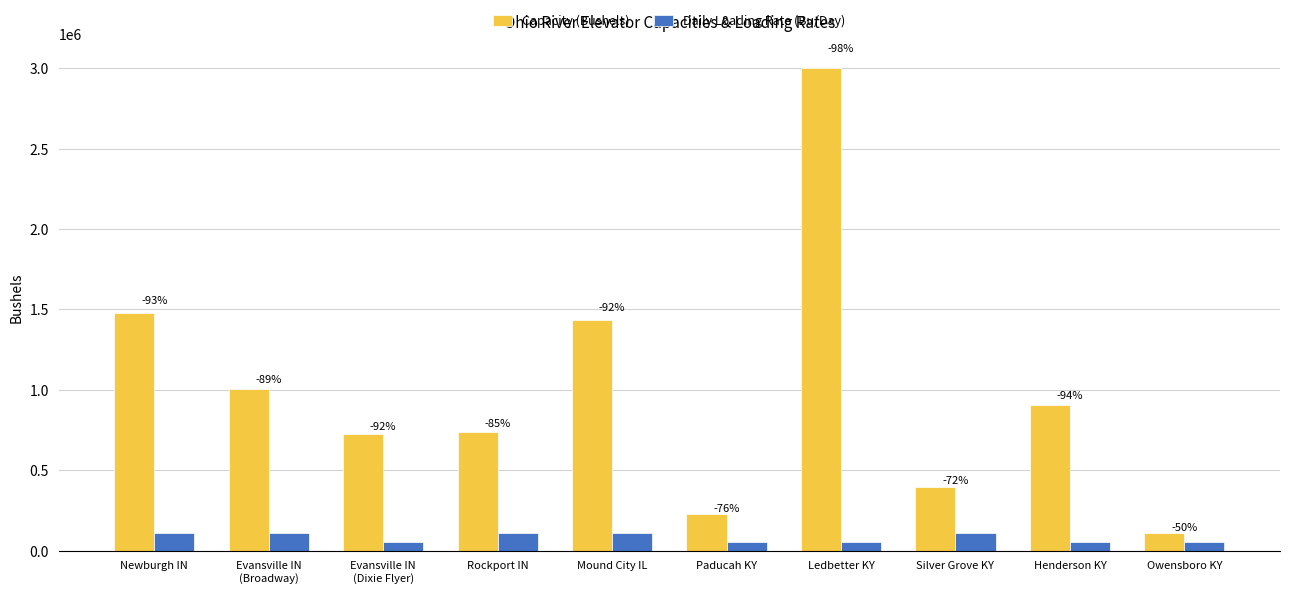

Rank the series by their average value, from lowest to highest.

Daily Loading Rate (Bu/Day), Capacity (Bushels)